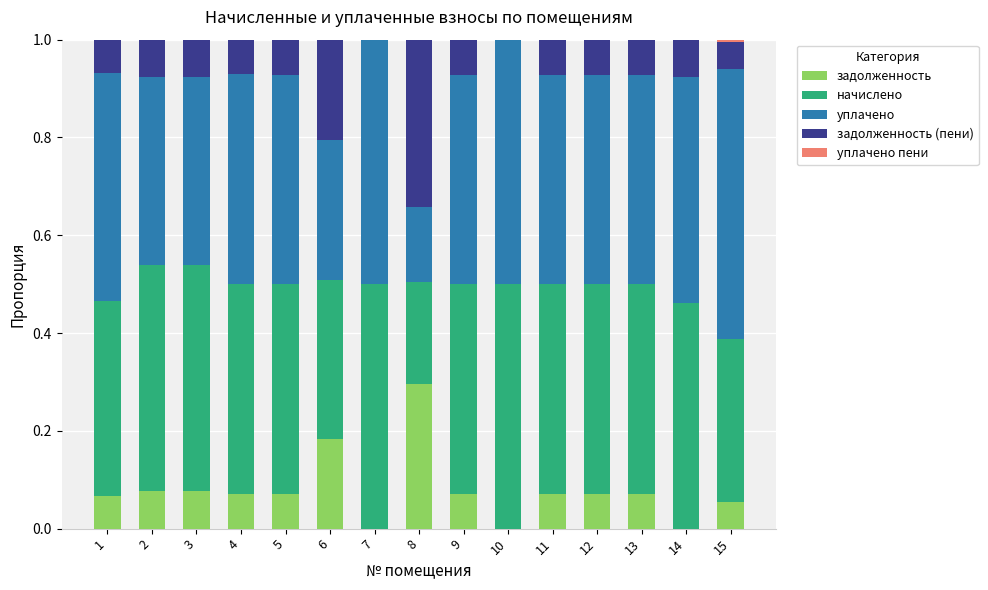

What is the sum of all задолженность values?

1.2